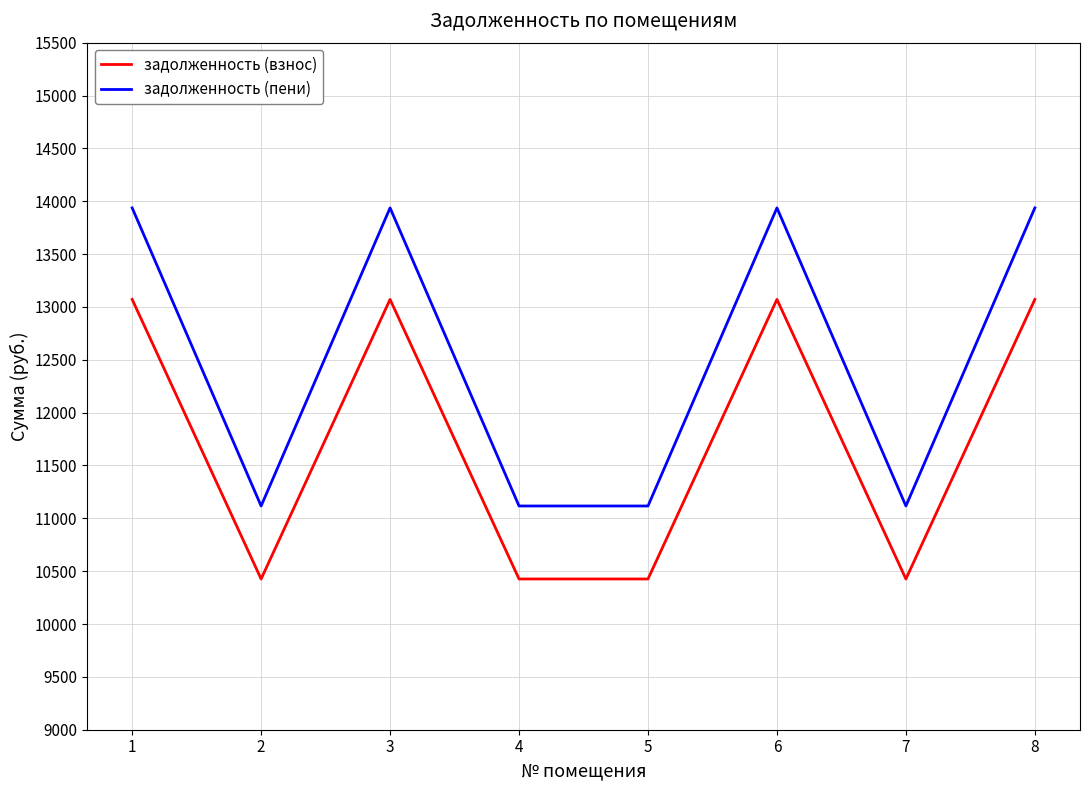

Which series has the largest total across all categories?

задолженность (пени)